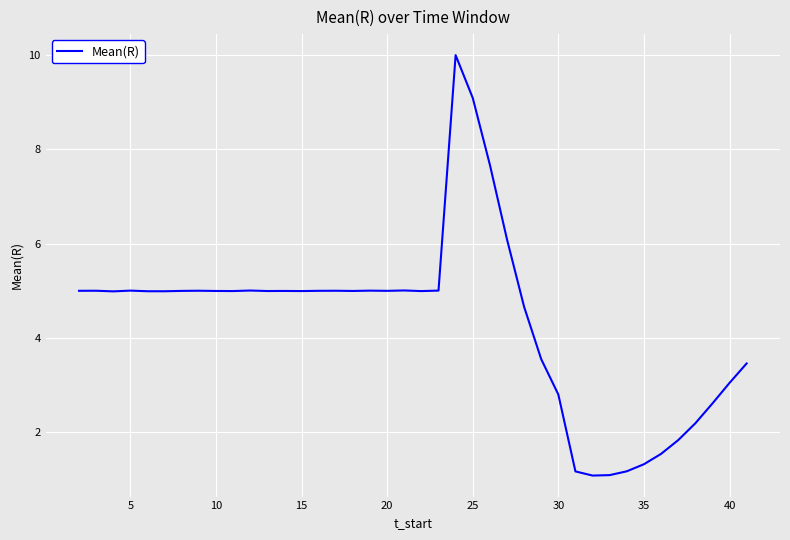

What is the greatest value displayed?

10.0